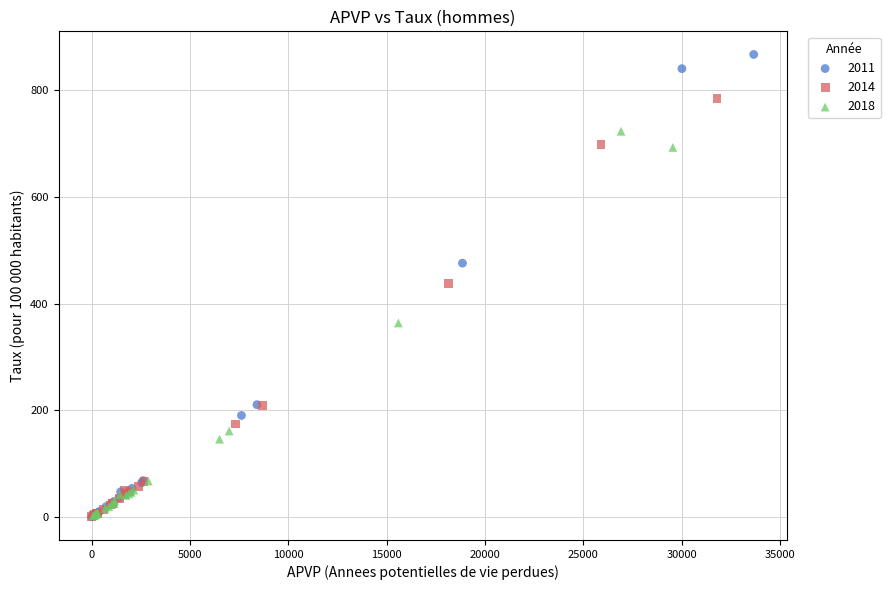

Which series reaches the maximum Y coordinate?

2011